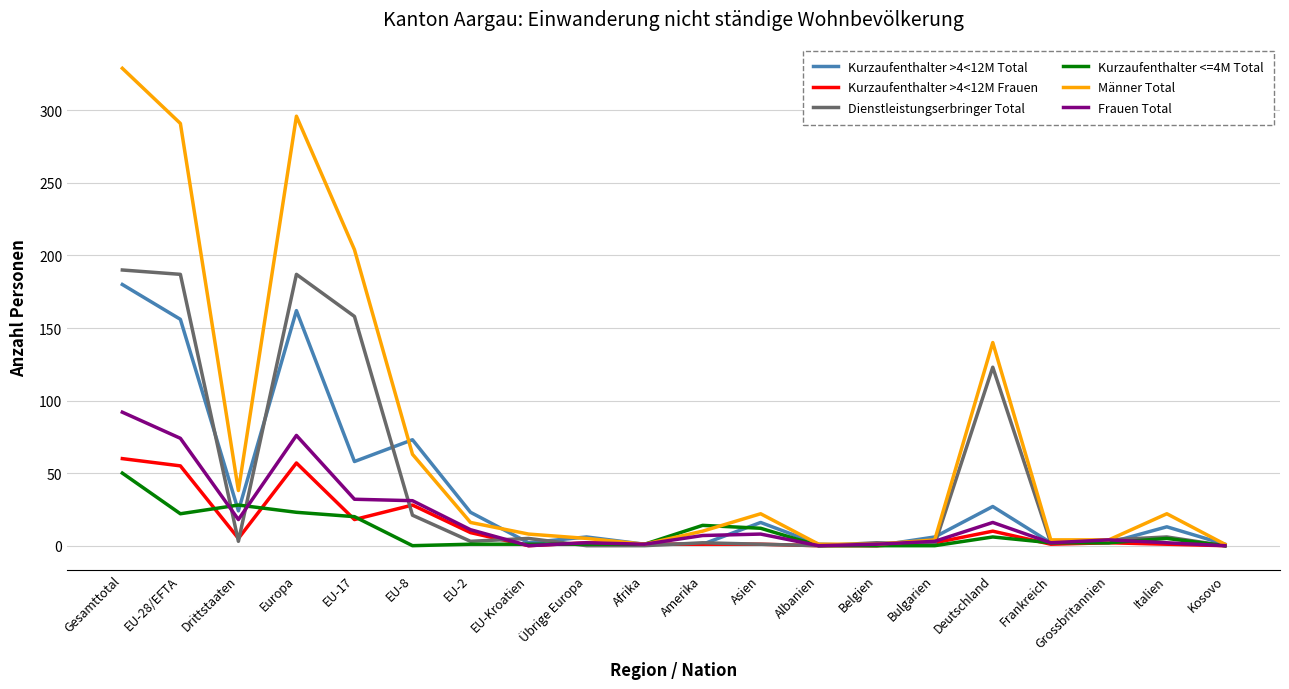

True or false: Frauen Total has a value of 92 at Gesamttotal.

True